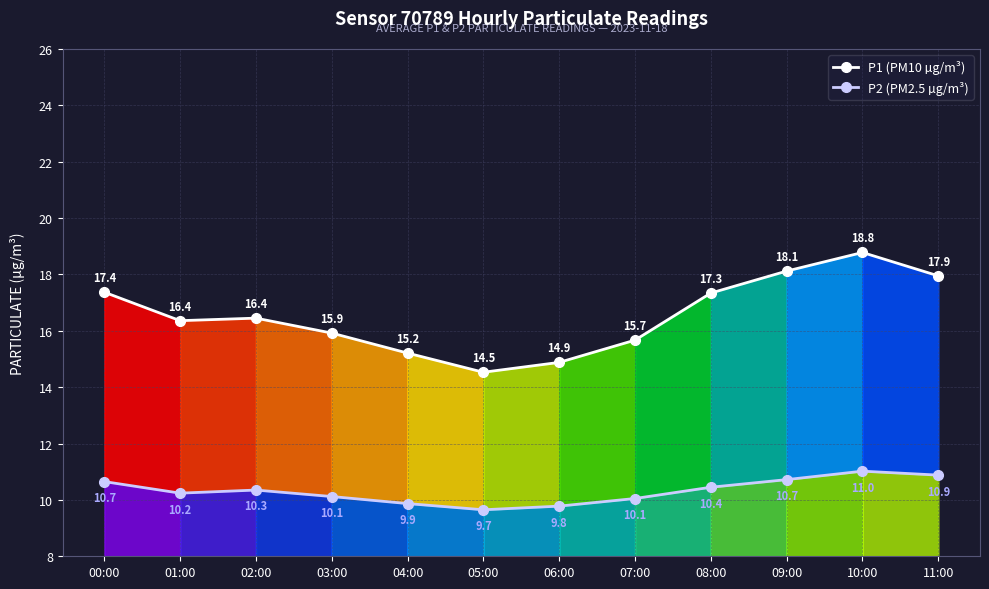

Between 08:00 and 09:00, which series saw the biggest shift?

P1 (PM10 µg/m³)